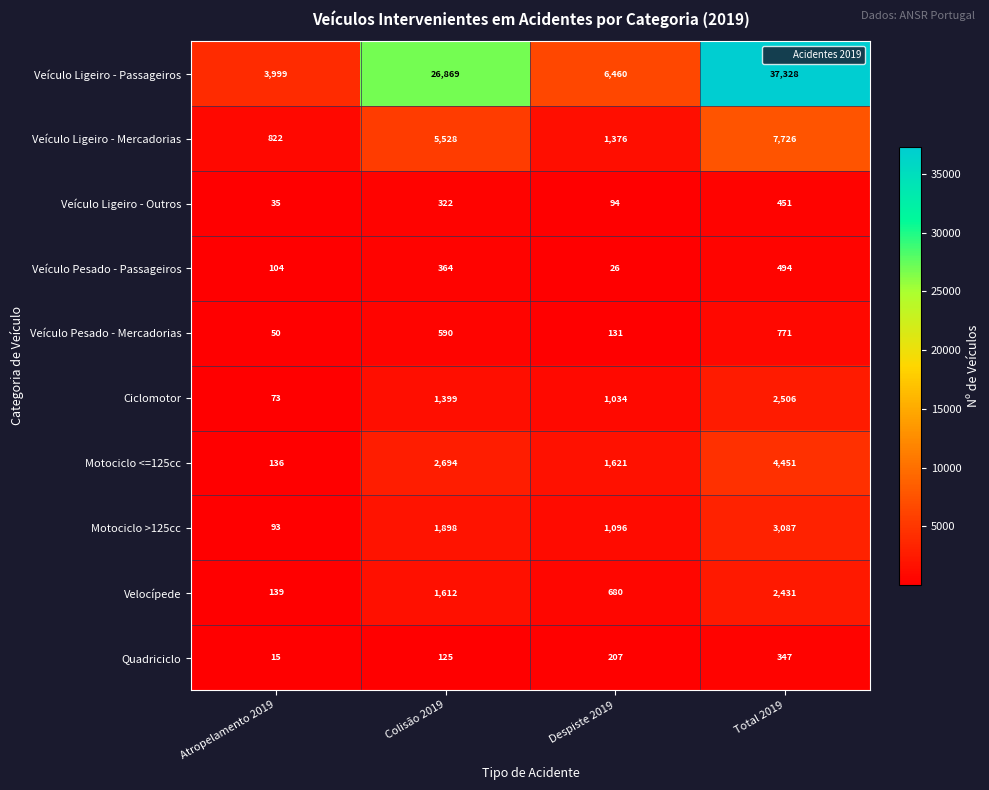

What is the average value of the Quadriciclo series?

174